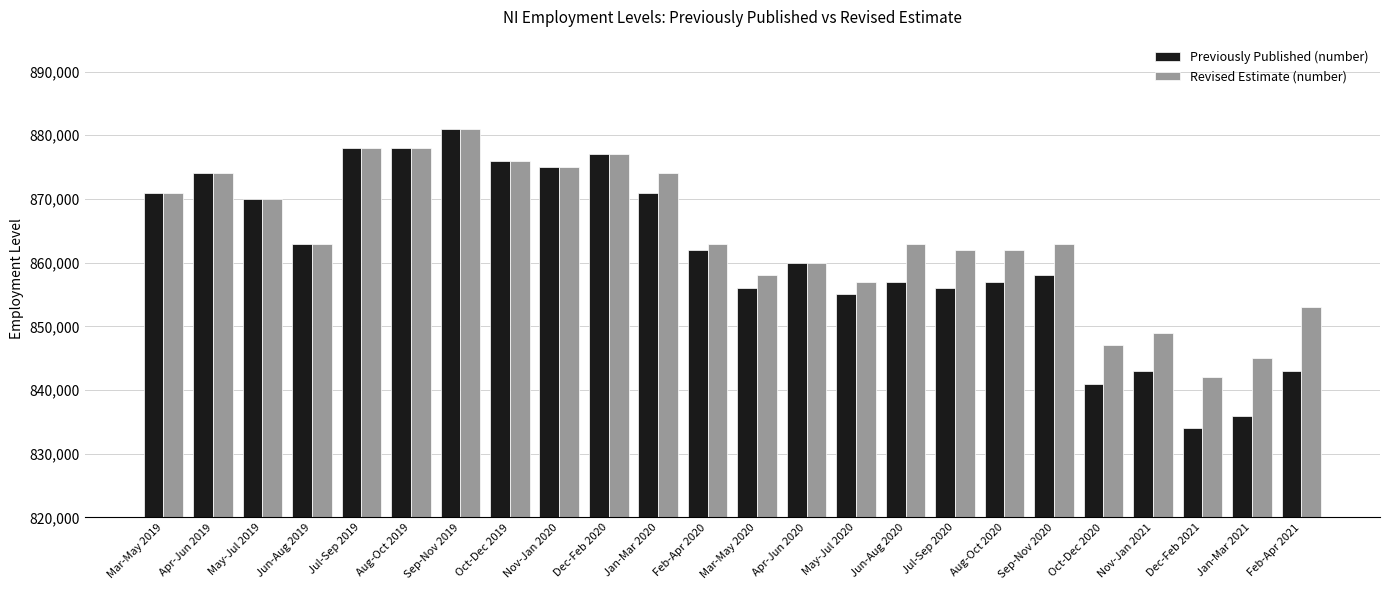

Reading left to right, transcribe all the data shown in this chart.

Previously Published (number): 871000	874000	870000	863000	878000	878000	881000	876000	875000	877000	871000	862000	856000	860000	855000	857000	856000	857000	858000	841000	843000	834000	836000	843000
Revised Estimate (number): 871000	874000	870000	863000	878000	878000	881000	876000	875000	877000	874000	863000	858000	860000	857000	863000	862000	862000	863000	847000	849000	842000	845000	853000